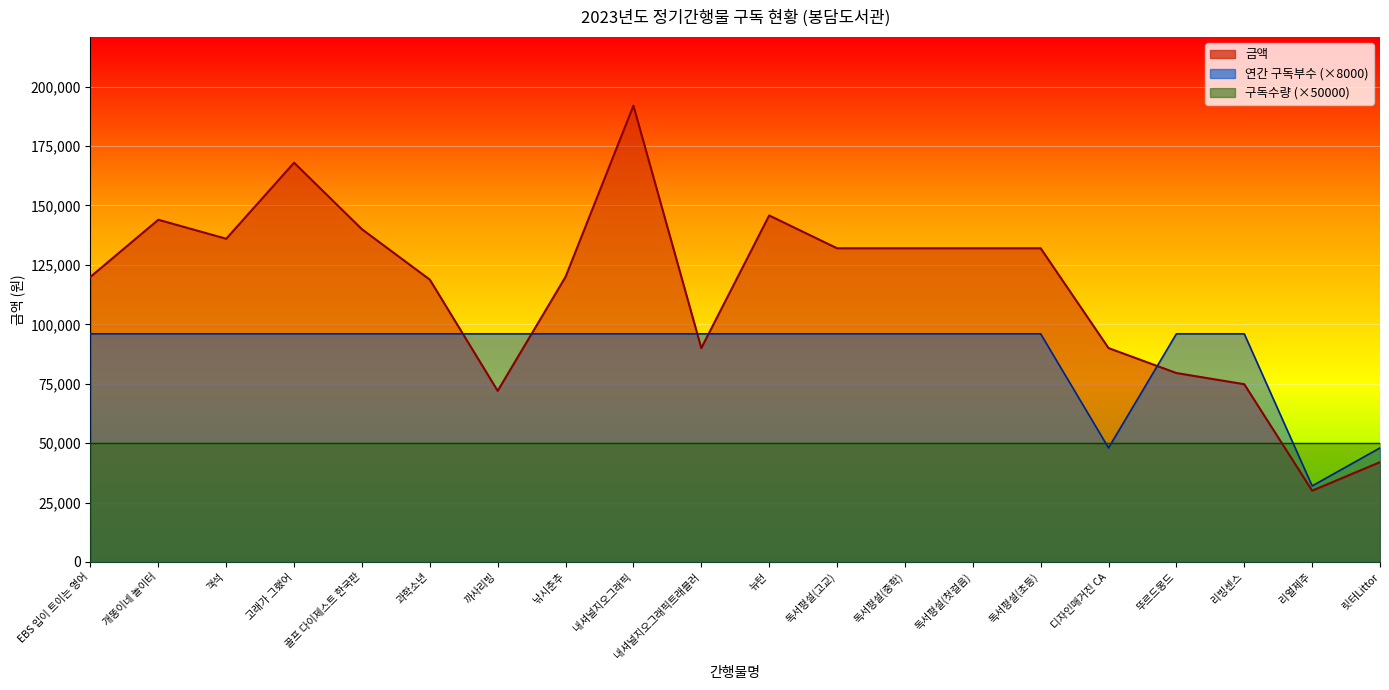

What is the label of the 8th point from the right?

독서평설(중학)